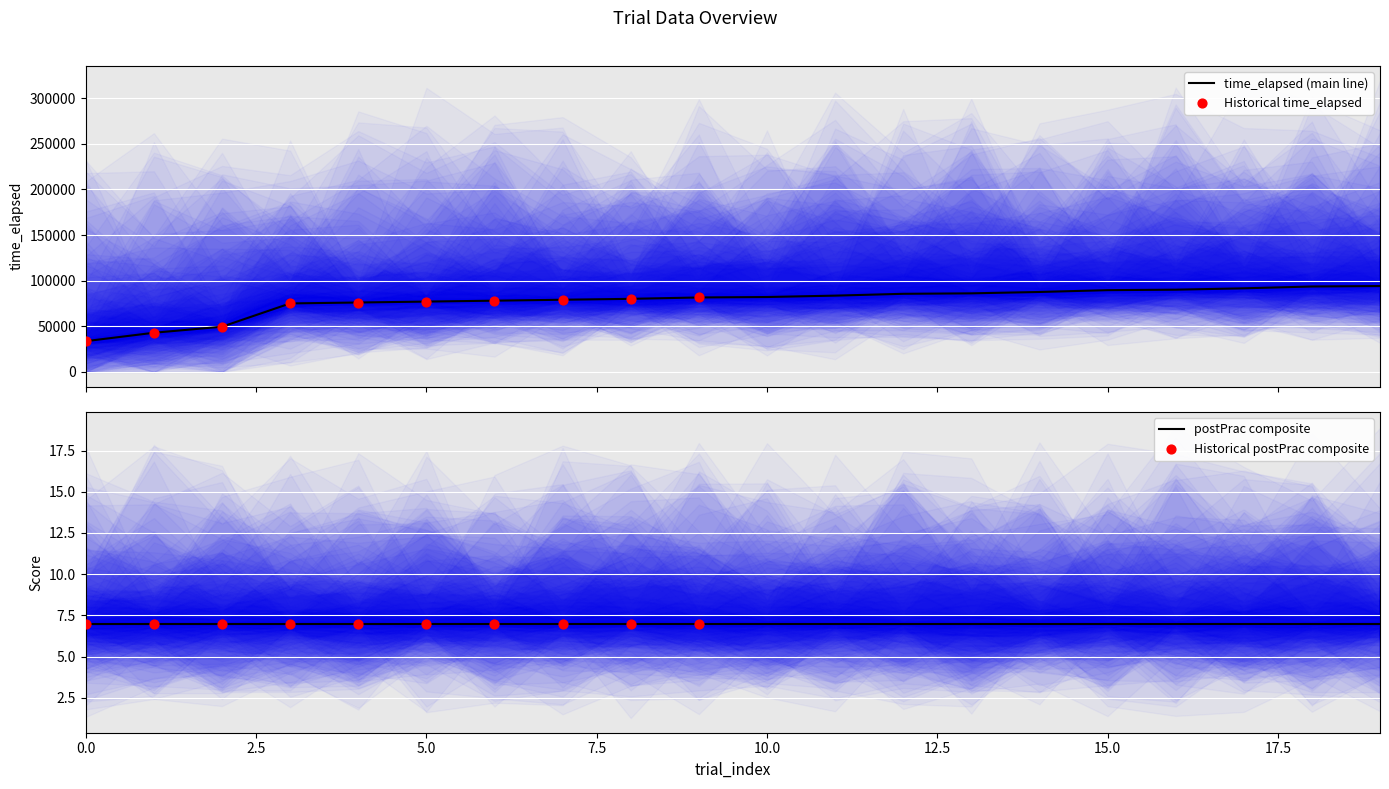

At which category is the sum across all series the highest?

19